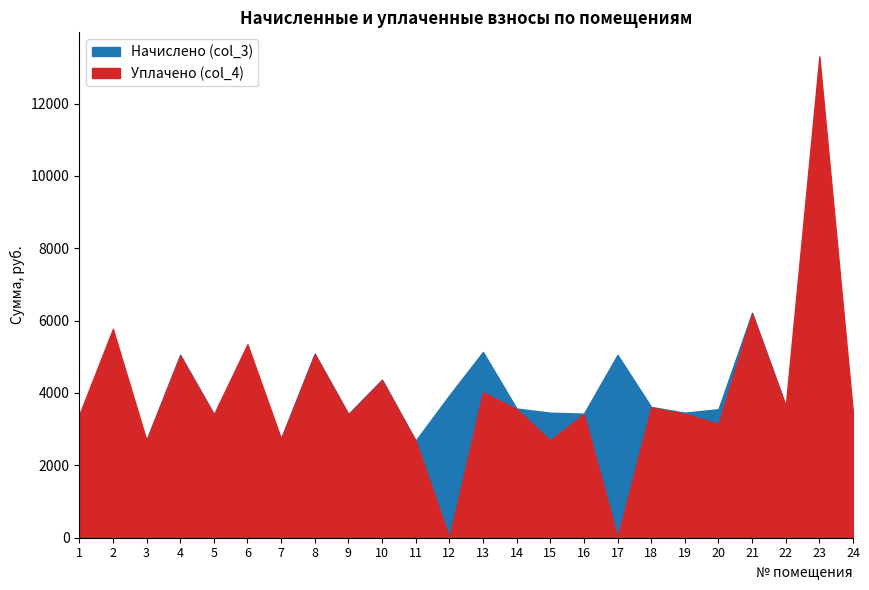

Reading left to right, list all the values displayed in this chart.

Начислено (col_3): 3411.1	4405.9	2700.4	5054.4	3420.0	4405.9	2744.8	5089.9	3420.0	4370.4	2682.6	3935.2	5134.4	3570.9	3455.5	3428.8	5054.4	3615.4	3455.5	3553.2	6218.1	3650.9	3411.1	3455.5
Уплачено (col_4): 3396.5	5769.9	2689.3	5032.8	3405.4	5347.4	2733.1	5068.2	3406.3	4351.7	2671.2	0.0	4015.4	3555.7	2688.6	3414.2	0.0	3599.9	3425.9	3143.2	6191.5	3635.3	13302.3	3440.7